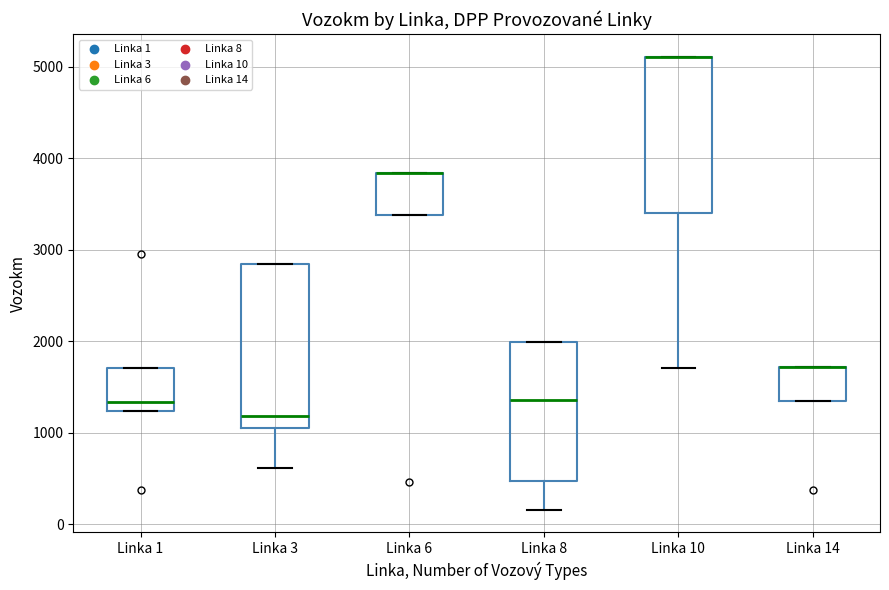

Where is the upper edge of the box for Linka 14 on the y-axis? The values are not printed on the chart, so give them approximately, as read against the axis.

1700